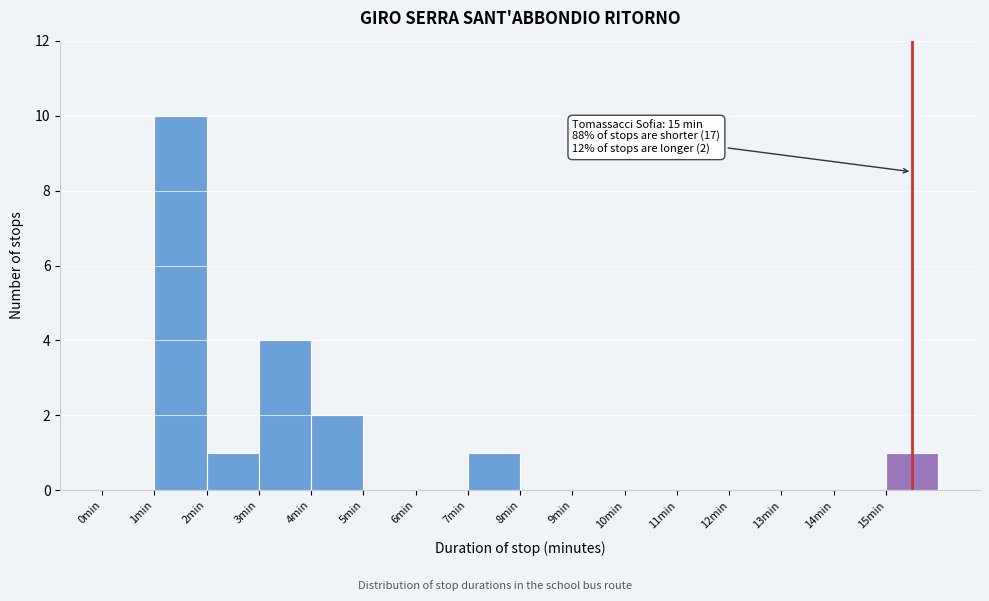

Which range on the x-axis has the tallest bar?

1 to 2